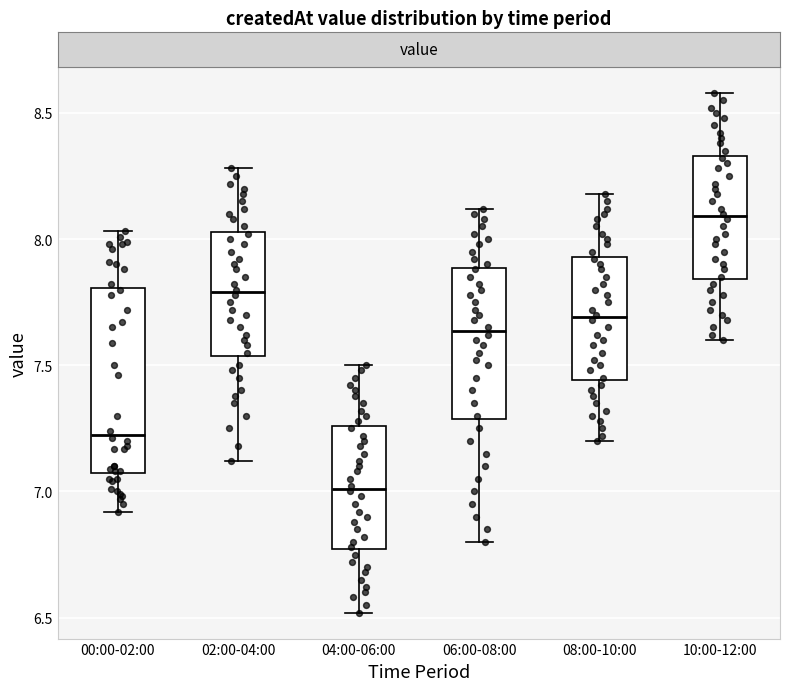

Which box's median line is the lowest?

04:00-06:00